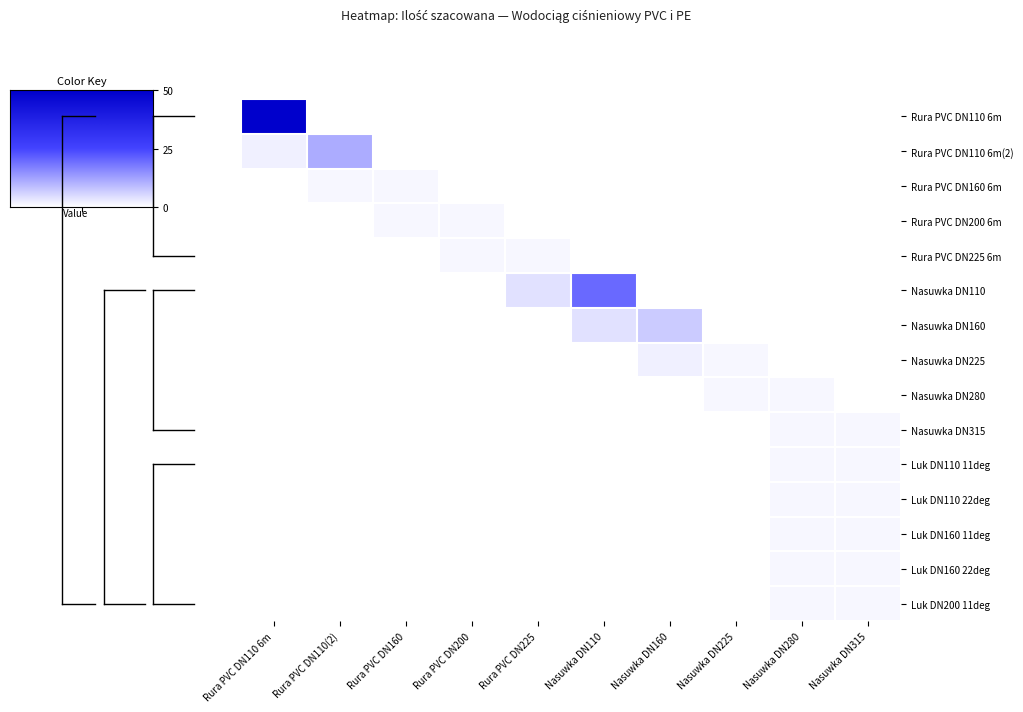

Count the number of categories in the chart.

10